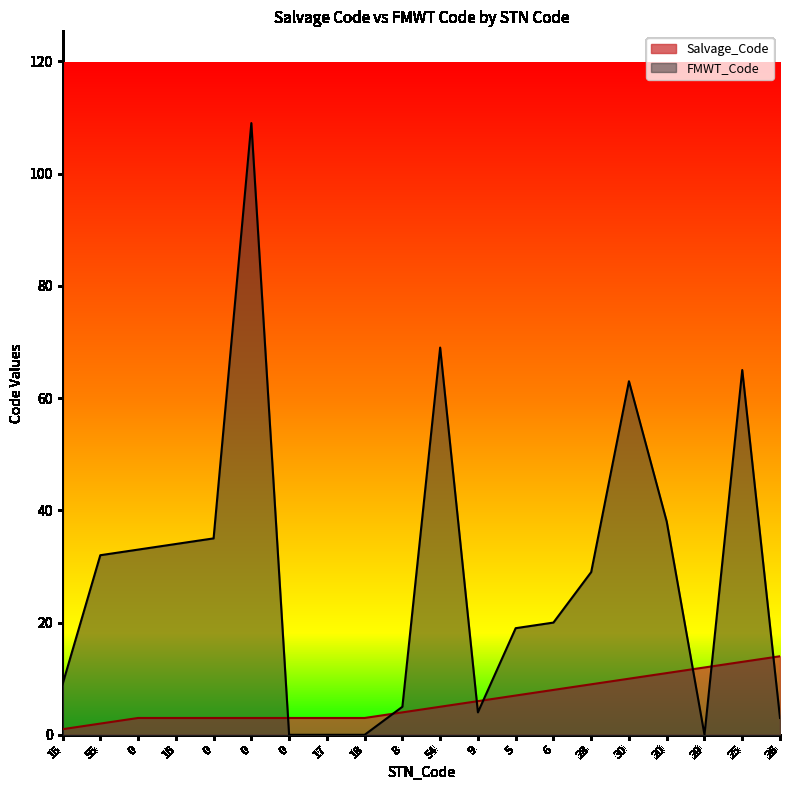

What is the lowest value of the Salvage_Code series?

1